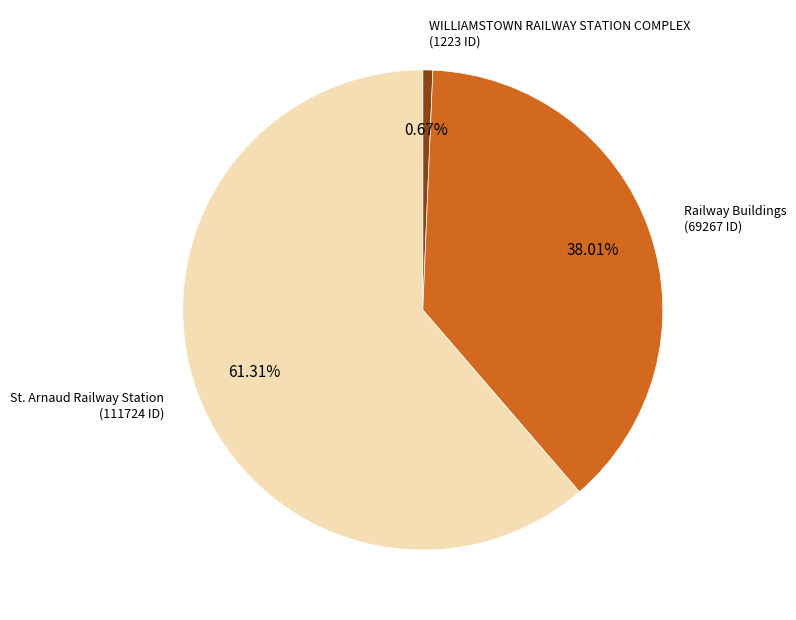

Which category has the biggest portion of the pie?

St. Arnaud Railway Station